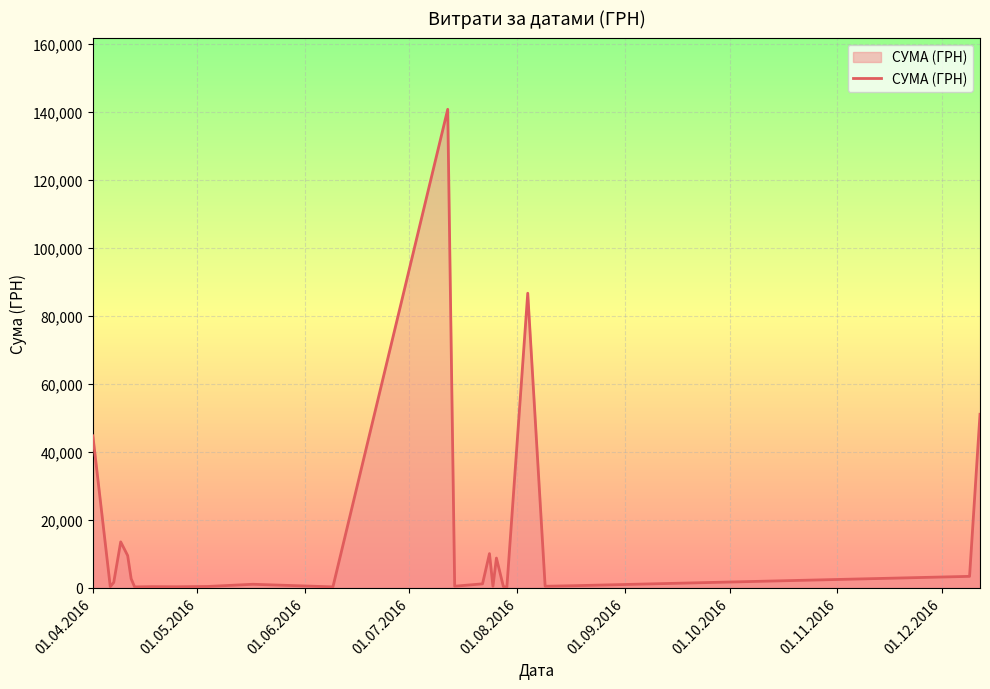

What is the maximum value shown in the chart?

140706.2